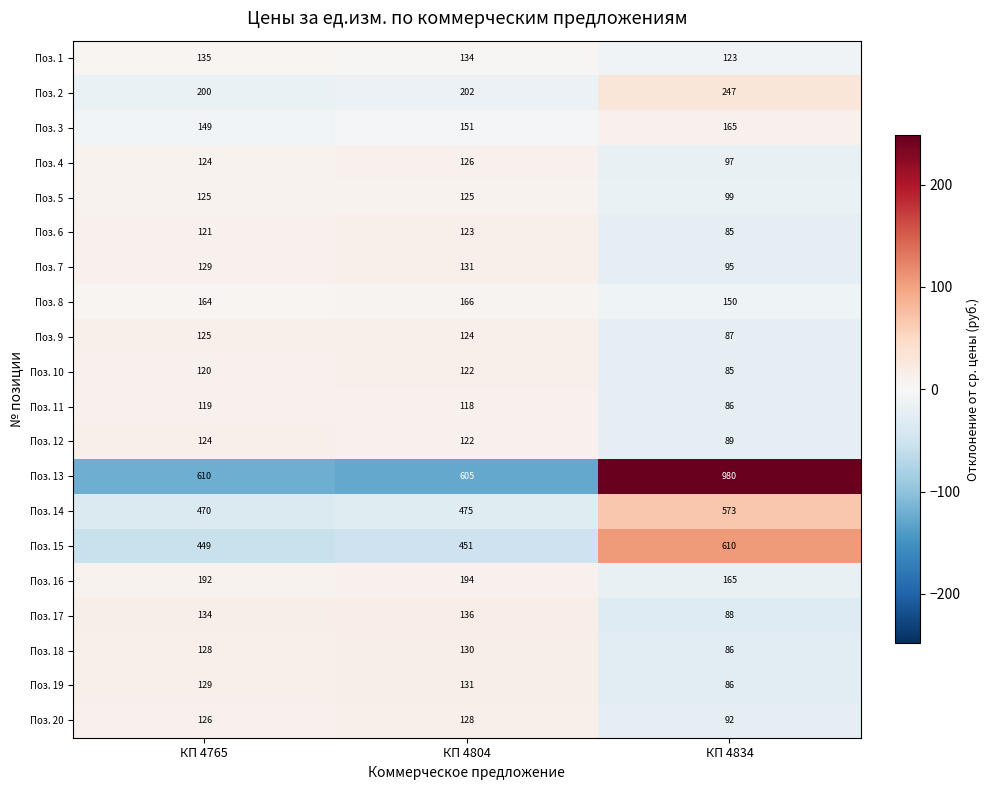

What is the difference between the highest and lowest values at КП 4804?

487